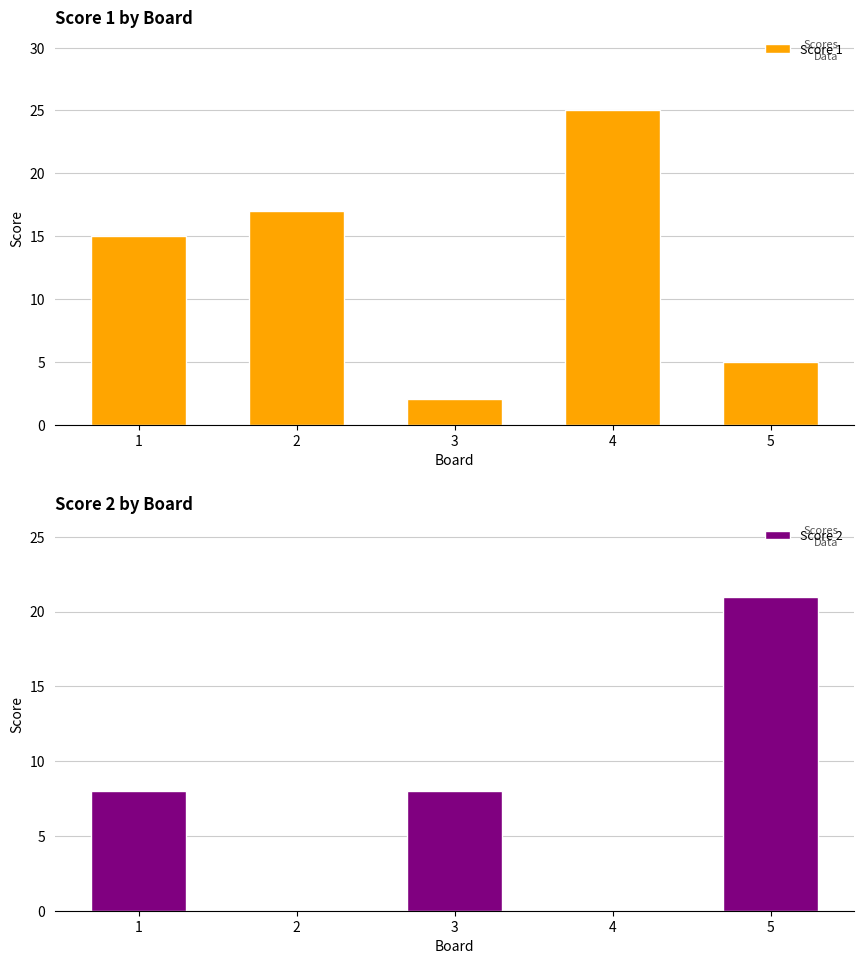

Reading left to right, transcribe all the data shown in this chart.

Score 1: 1=15	2=17	3=2	4=25	5=5
Score 2: 1=8	2=0	3=8	4=0	5=21